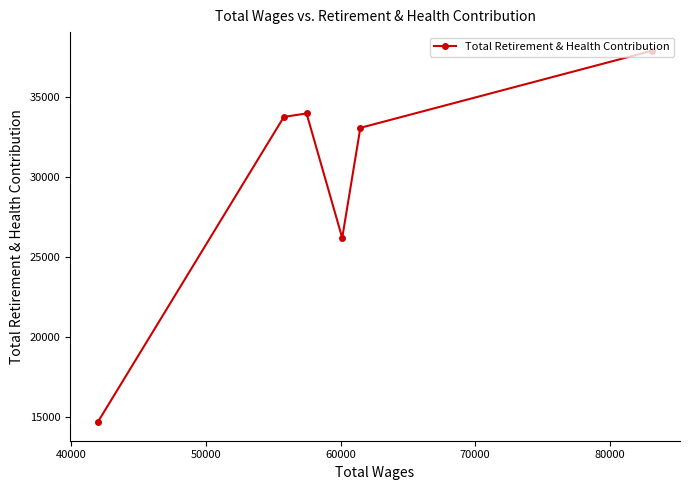

What is the value of the 3rd point from the left?

33950